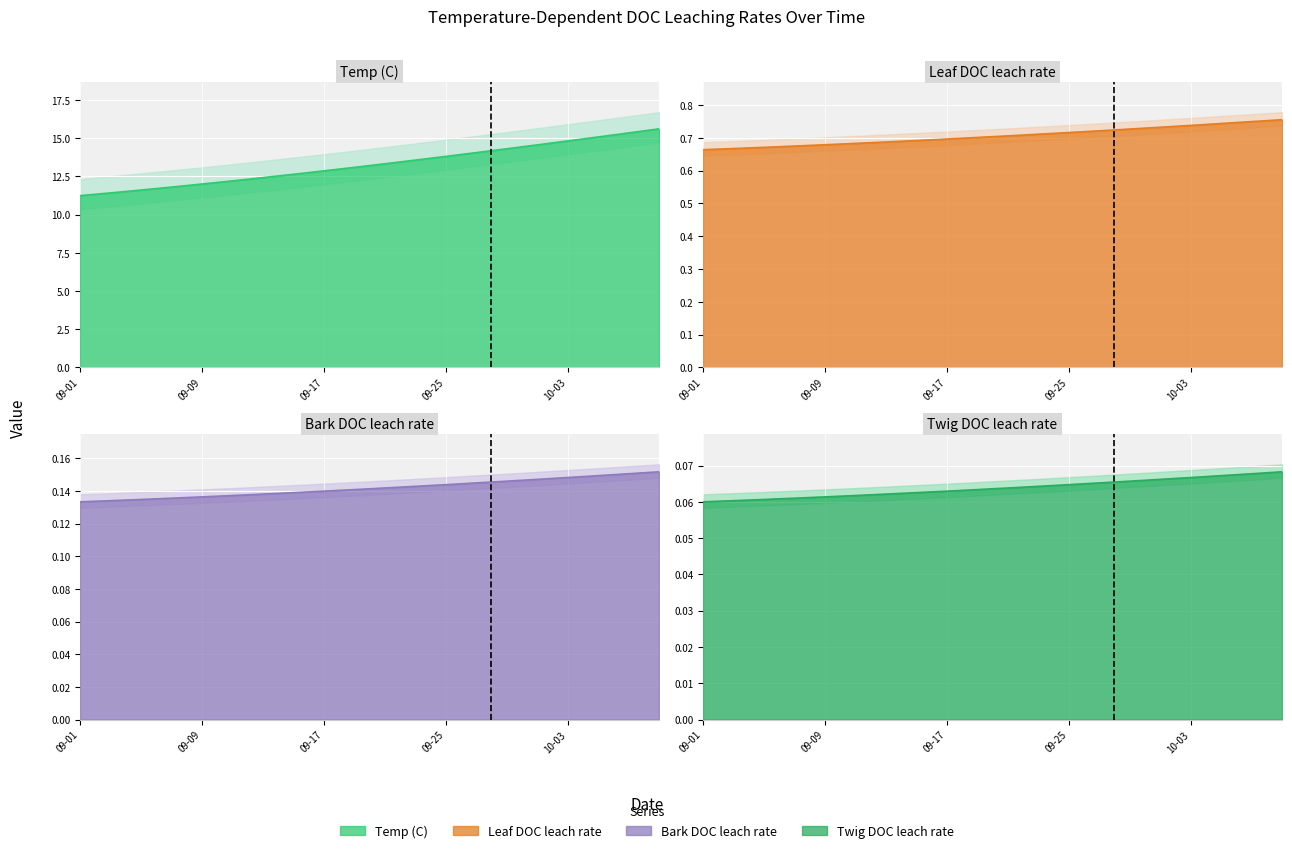

What position from the left is 2019-09-08?

8